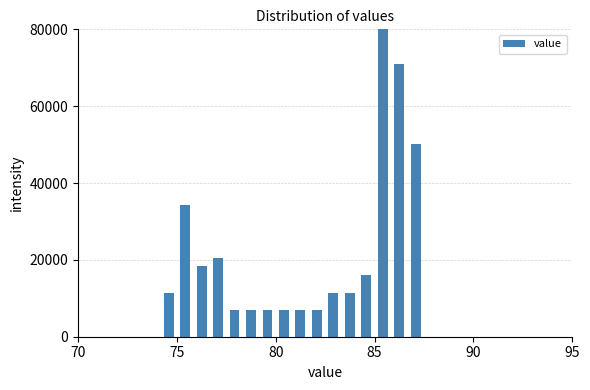

Around what value on the x-axis is the tallest bar? Give the approximate position of its centre, as read against the axis.

85.5